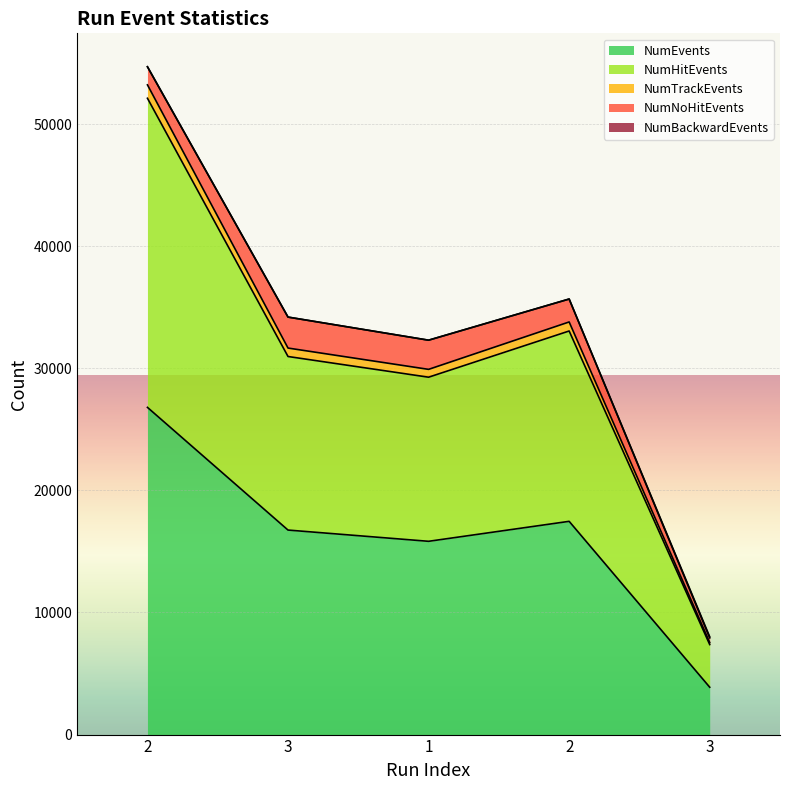

Which category has the lowest value in the NumEvents series?

3